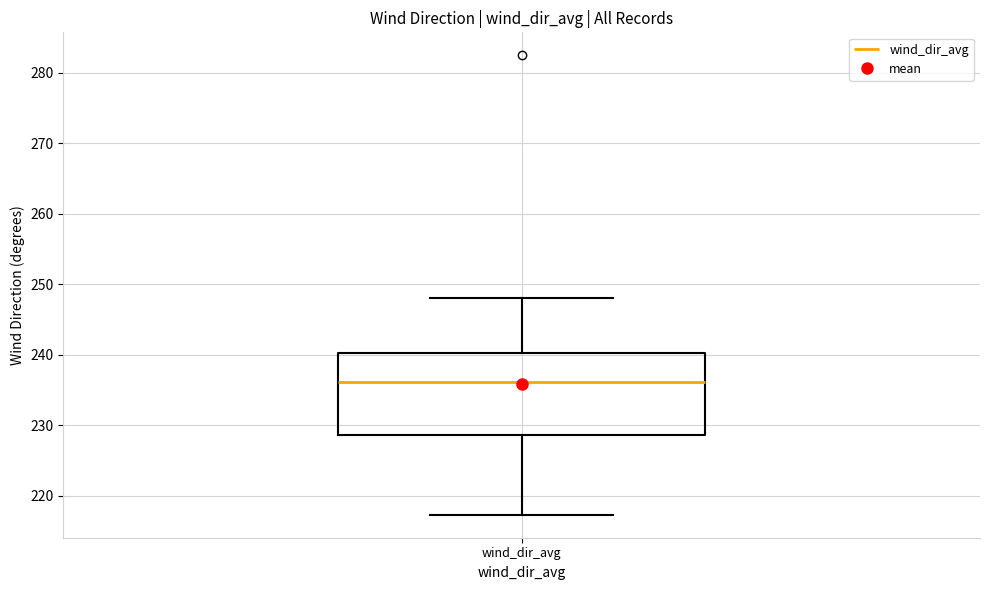

Transcribe this box plot: give where the median line is, the range the box spans, and where the two whiskers end, as read against the y-axis. The values are not printed on the chart, so give them approximately, as read against the axis.

median 236, box 229 to 240, whiskers 217 to 248